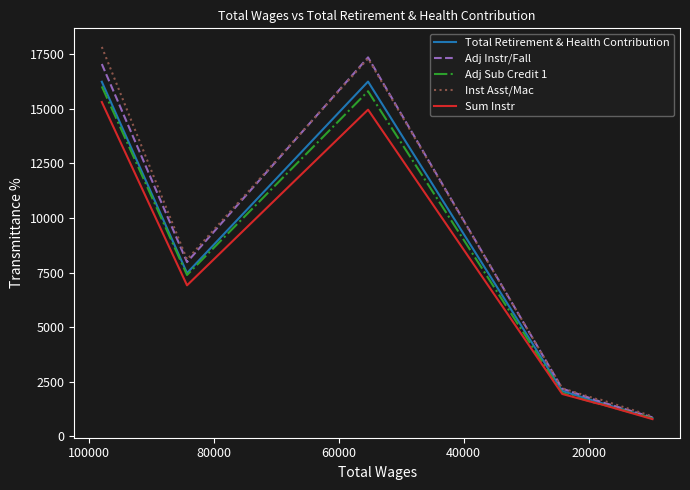

How many interior local valleys does the Inst Asst/Mac series have?

1